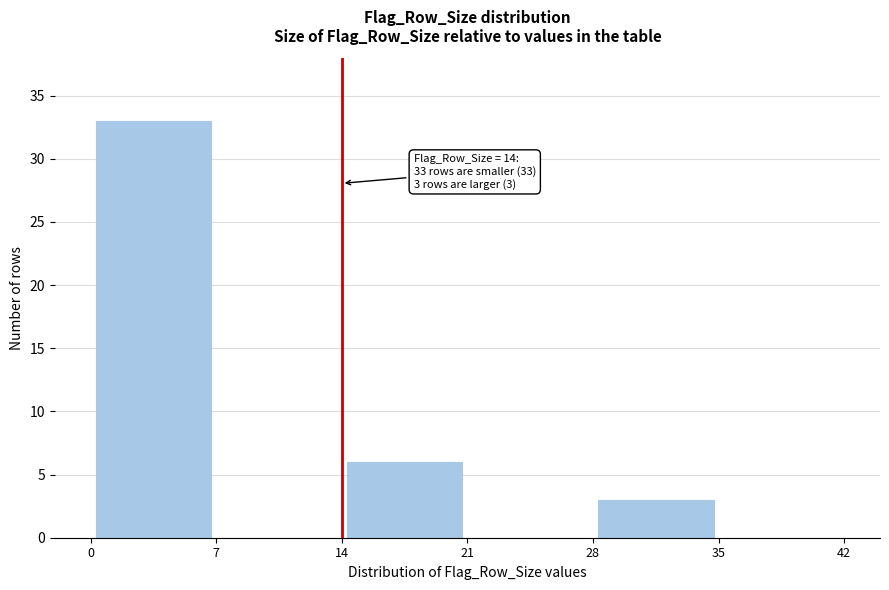

Which range on the x-axis has the tallest bar?

0 to 7